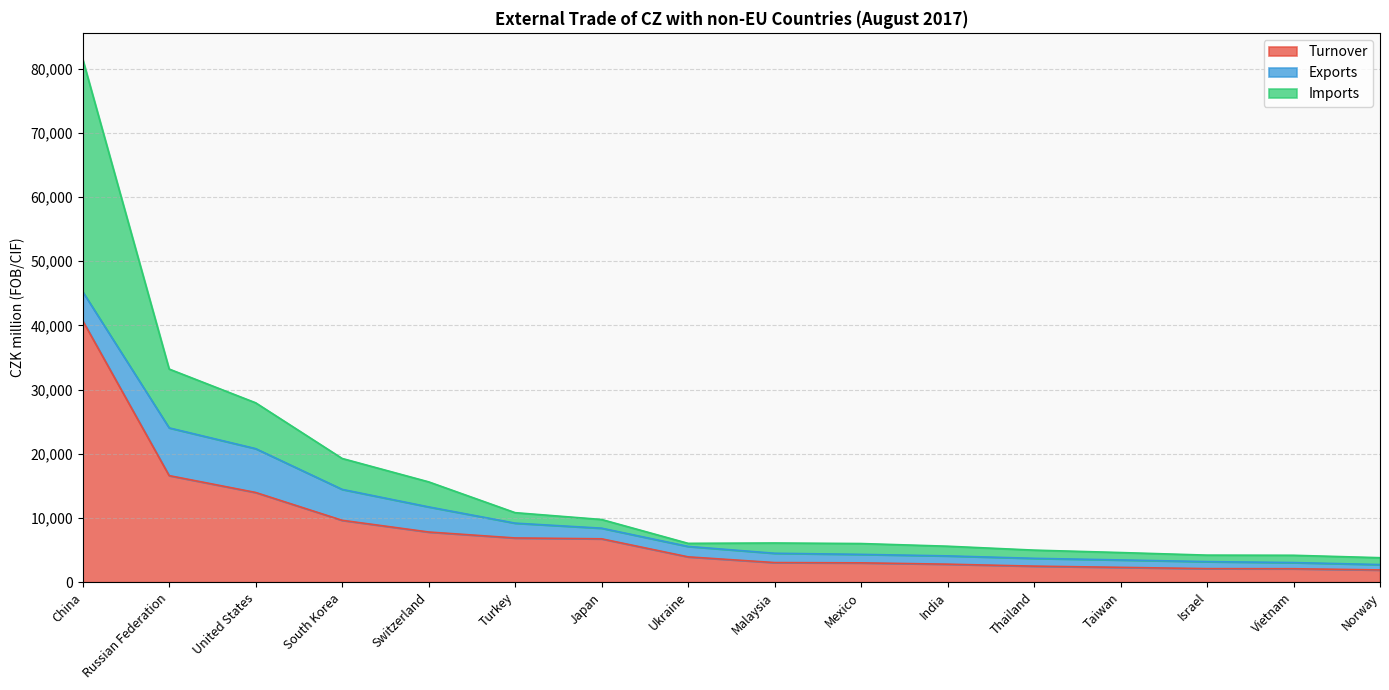

What is the label of the 1st point from the left?

China